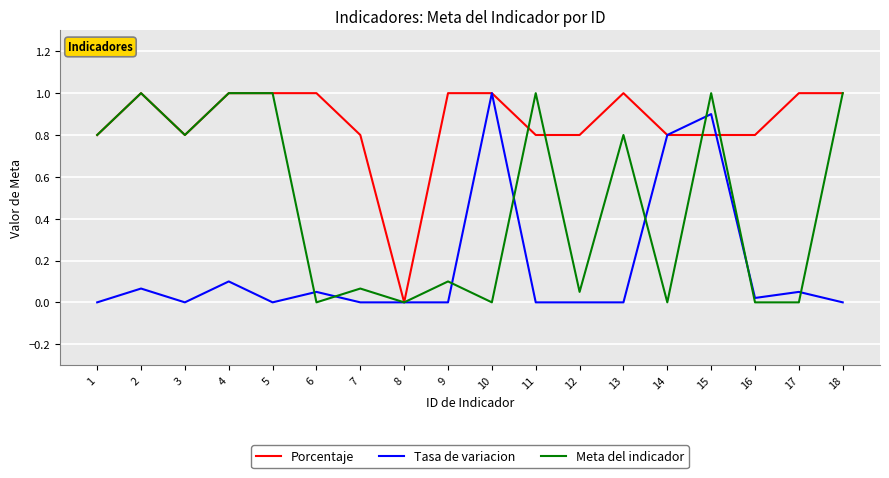

What is the total value across all series at 3?

1.6